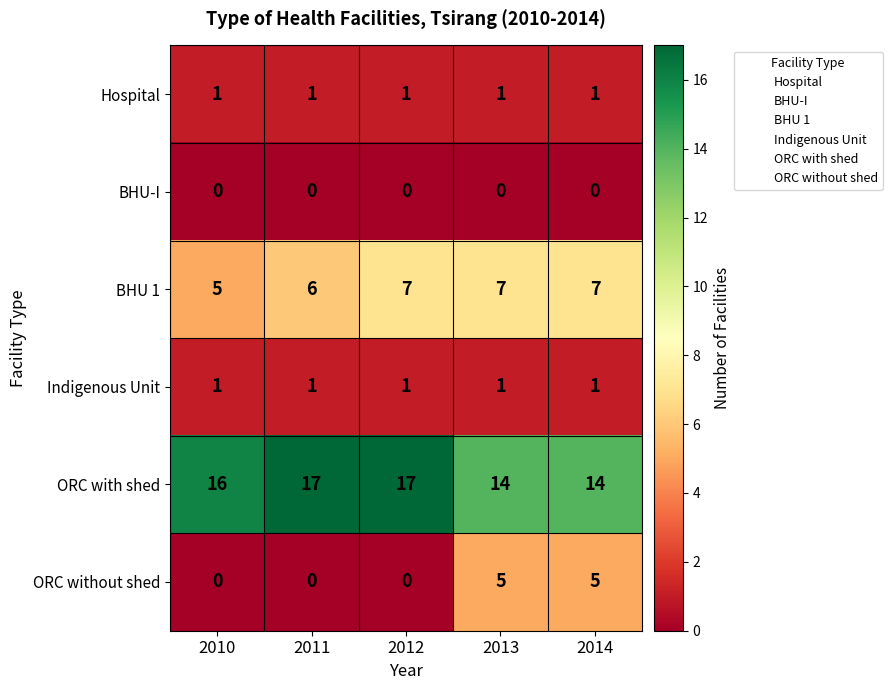

What is the total value across all series at 2010?

23